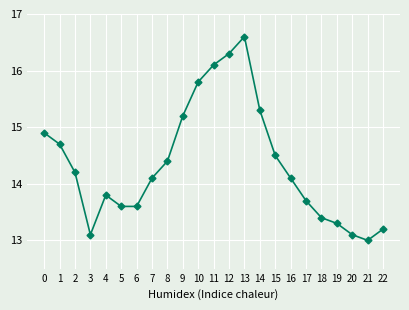

What is the difference between the values at 18 and 13?

3.2